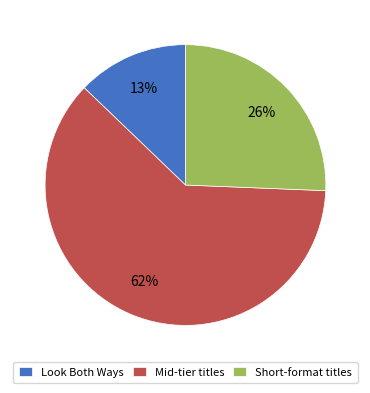

True or false: Mid-tier titles accounts for 50% of the total.

False